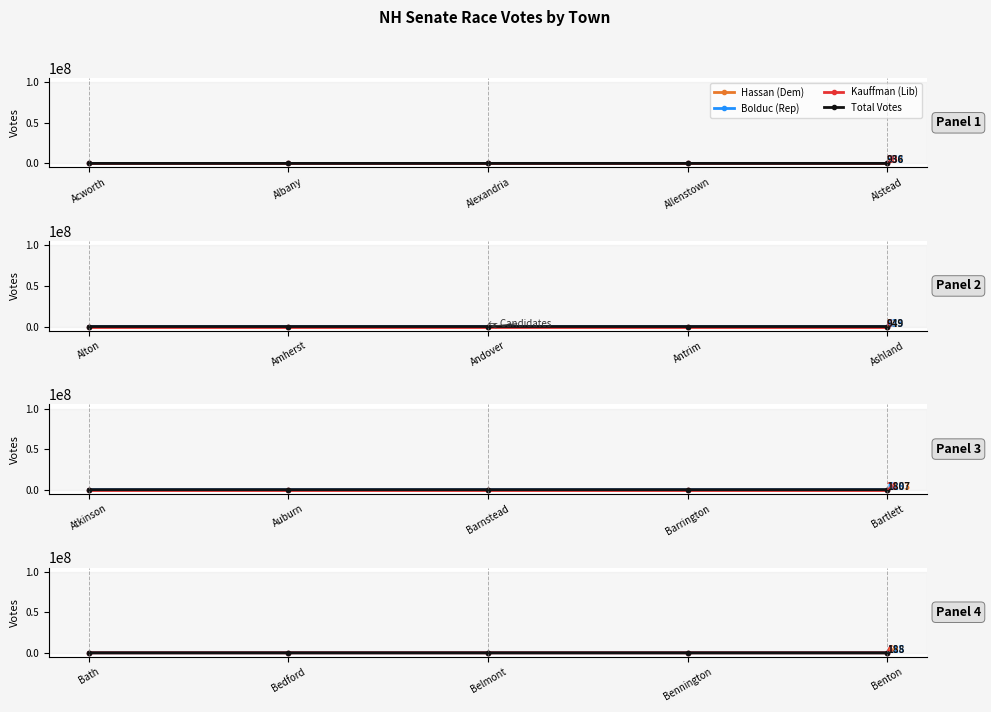

What is the lowest value of the Kauffman (Lib) series?

4